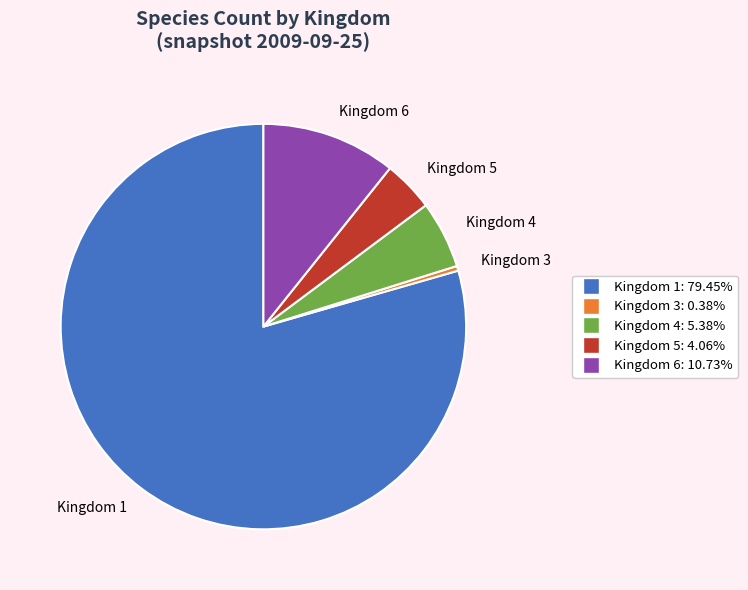

How many slices are in this pie chart?

5